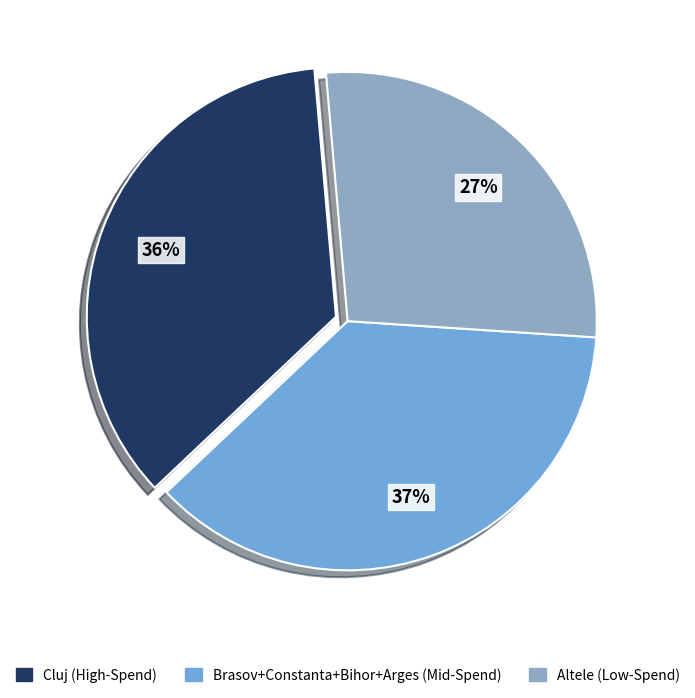

Is there a majority slice in this chart?

No